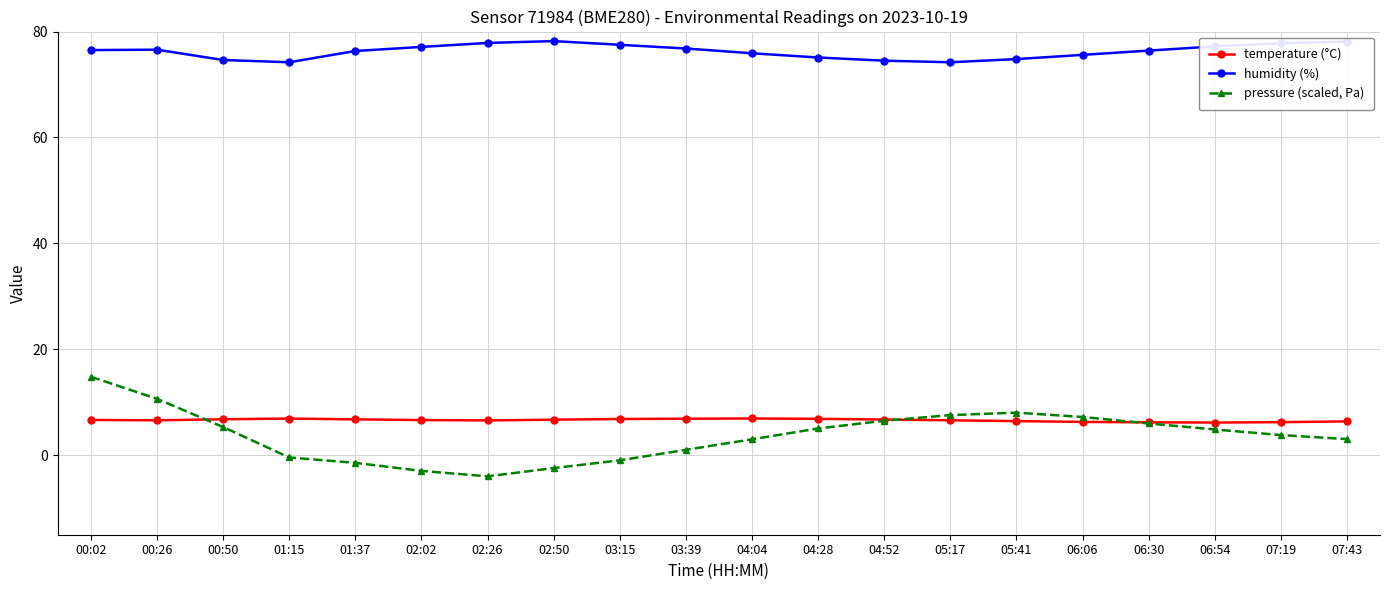

Is the value of humidity (%) at 05:17 greater than the value of pressure (scaled, Pa) at 03:39?

Yes